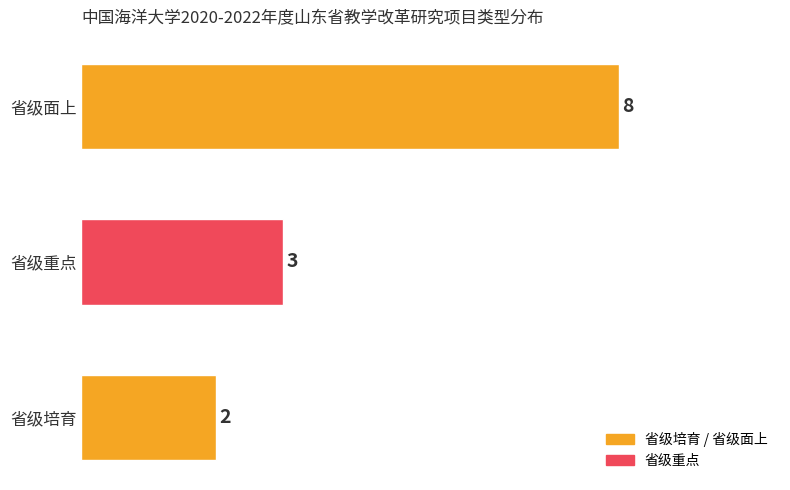

Rank the categories by value from lowest to highest.

省级培育, 省级重点, 省级面上